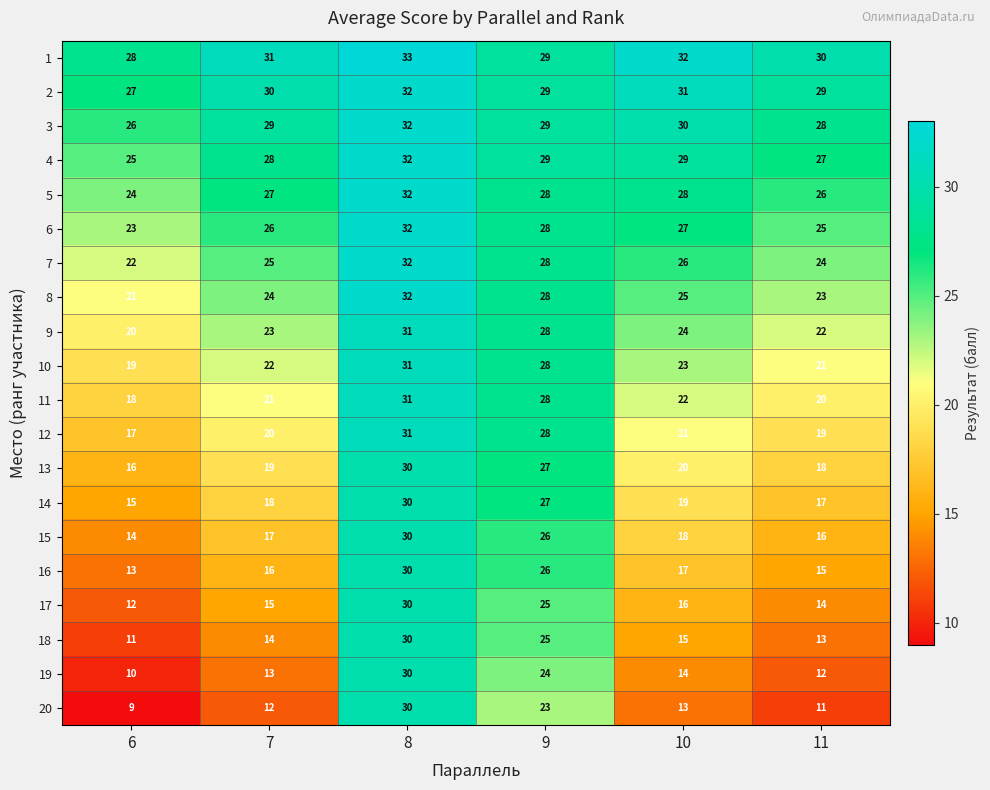

Is it true that 12 equals 13 at 9?

False